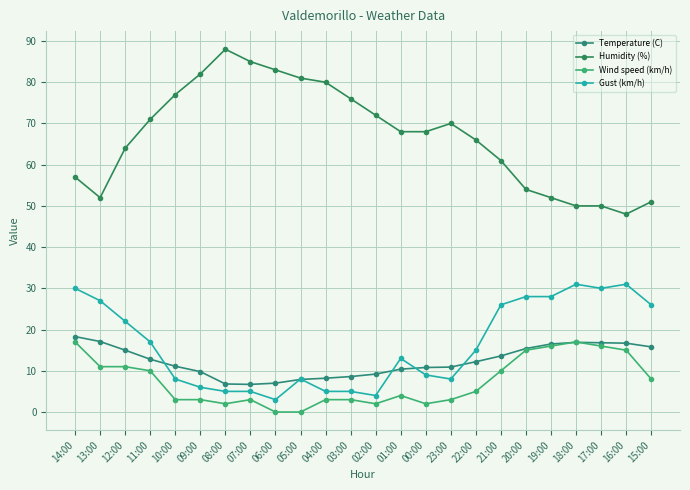

Which series ends up on top after the final intersection of Temperature (C) and Wind speed (km/h)?

Temperature (C)